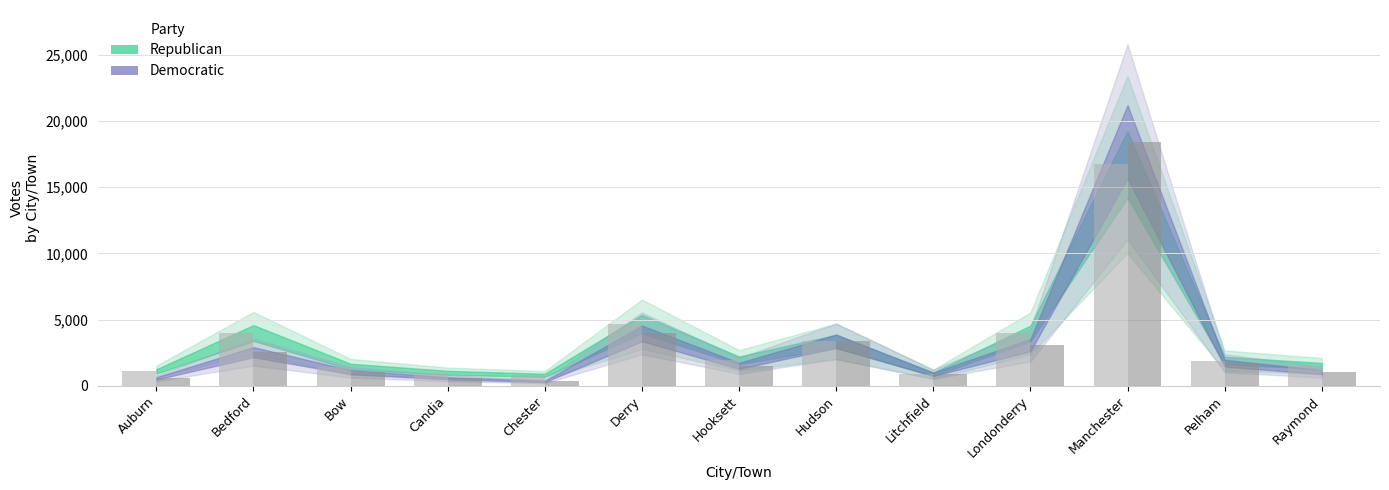

How many values in the Republican series are below 1902?

6